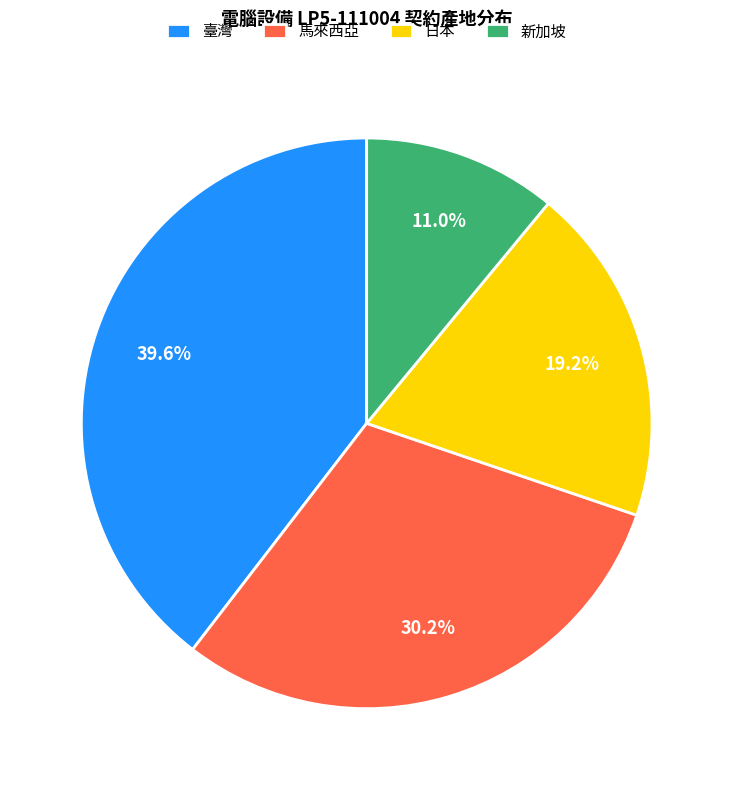

Does any single category account for the majority?

No